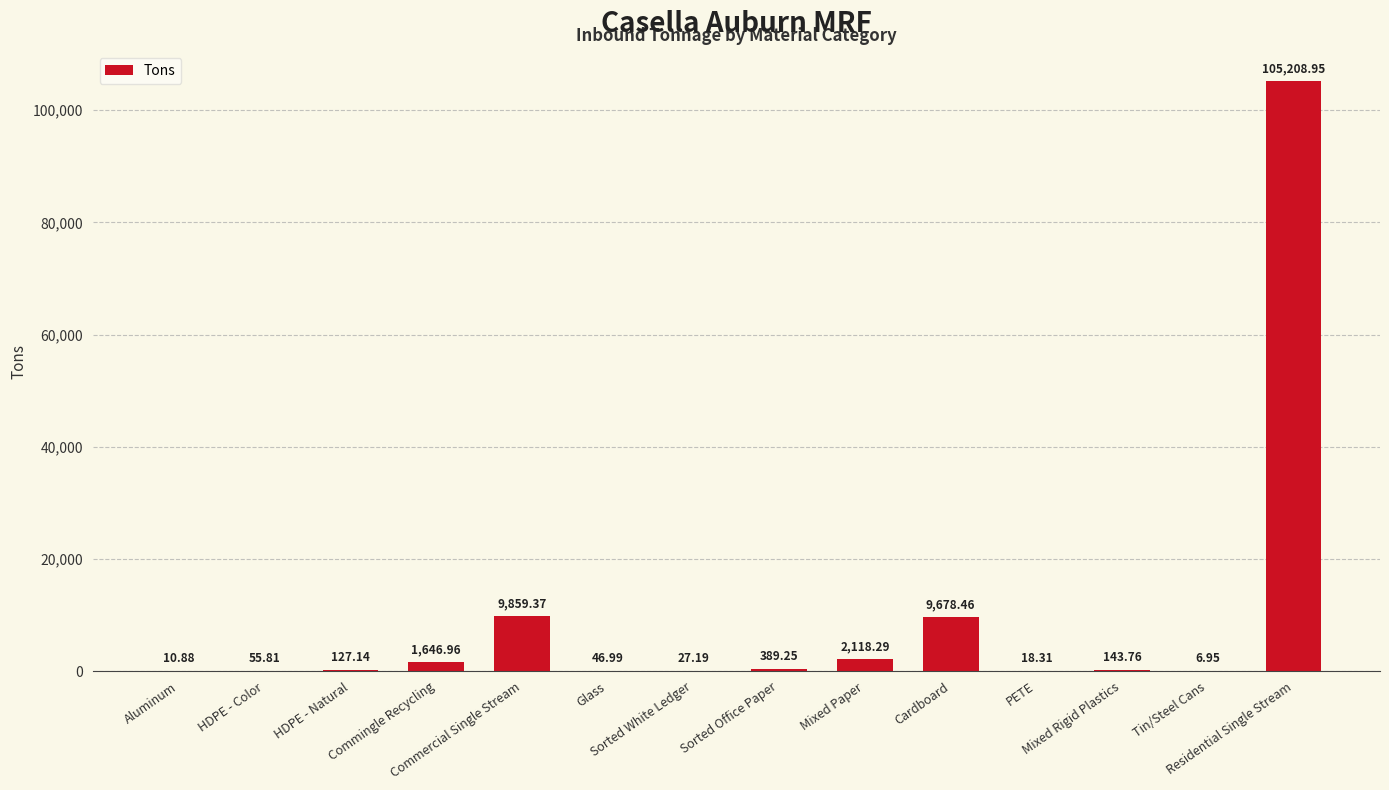

What is the sum of all values?

129338.3